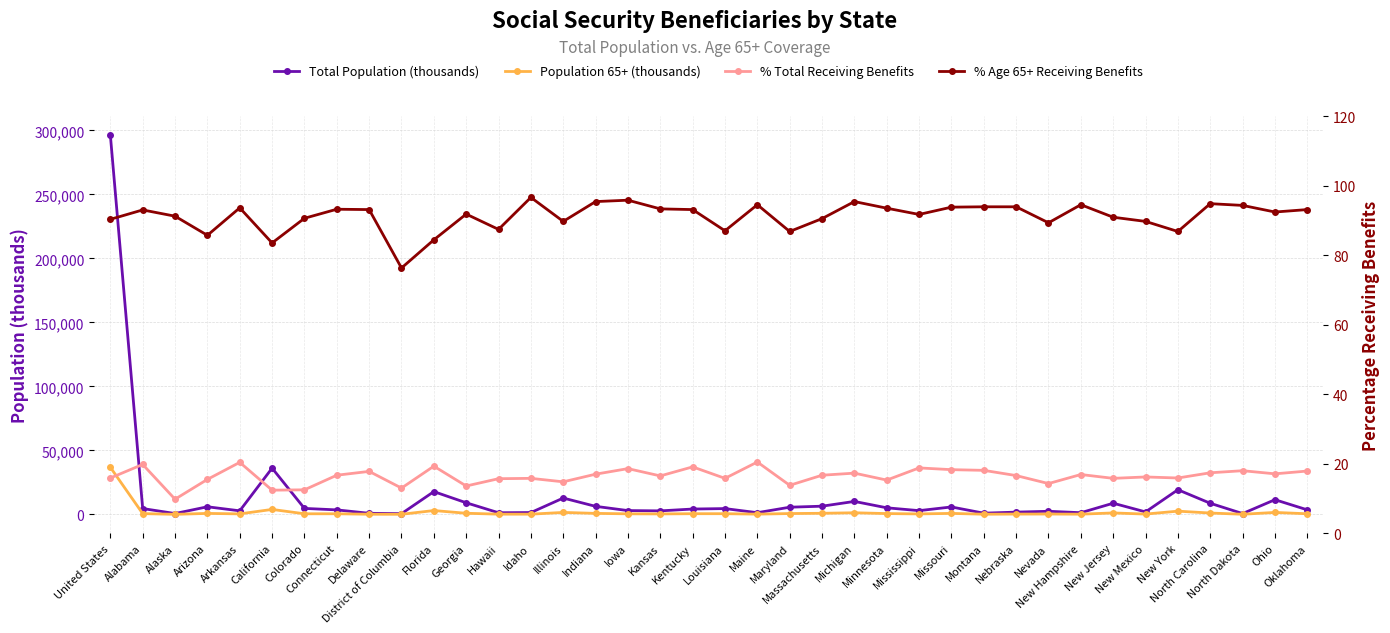

What are all the series names shown in the legend?

Total Population (thousands), Population 65+ (thousands), % Total Receiving Benefits, % Age 65+ Receiving Benefits